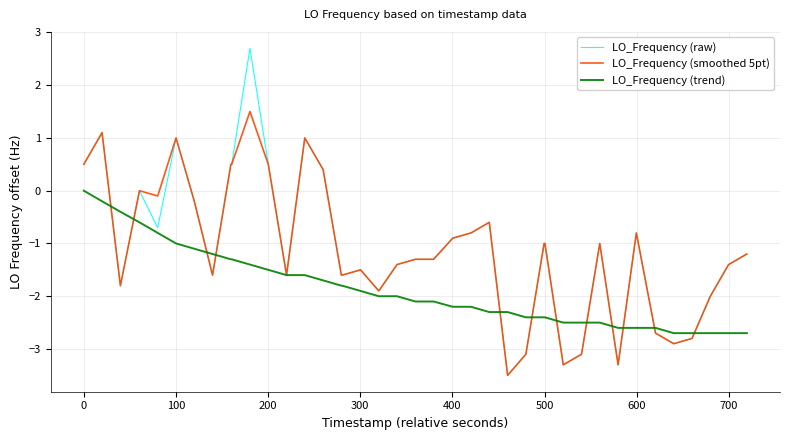

Which series has the widest spread of values?

LO_Frequency (raw)